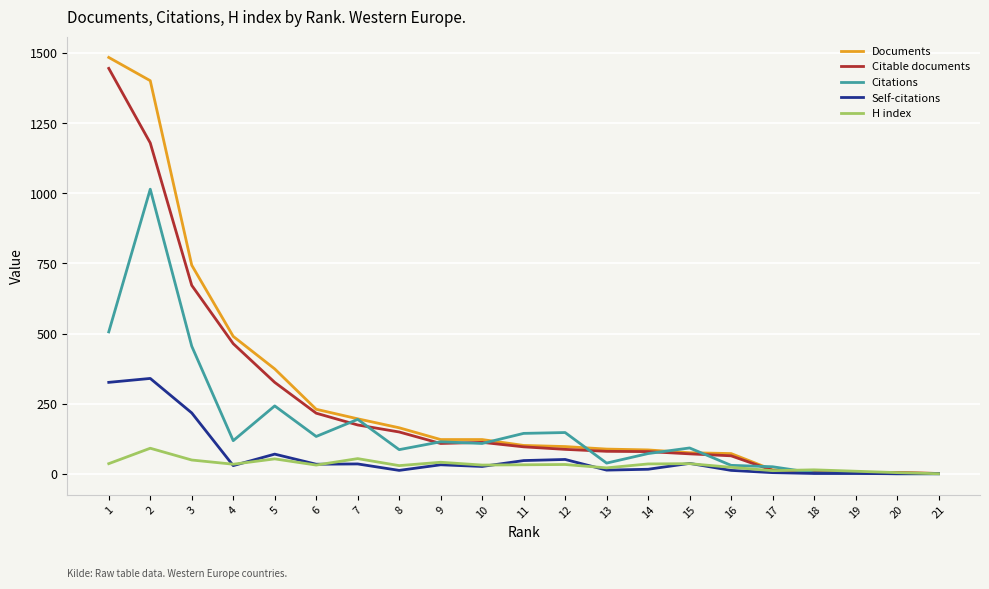

Read the H index value at 10.

31